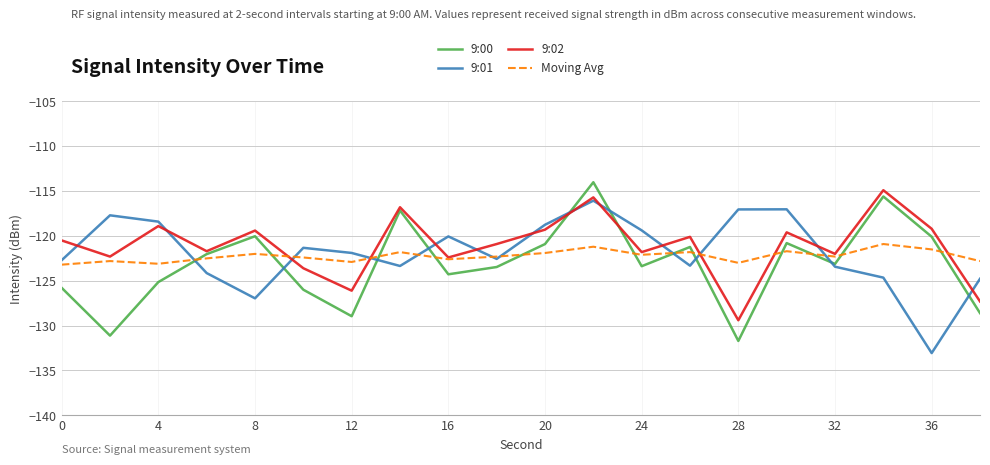

What is the minimum value shown in the chart?

-133.1